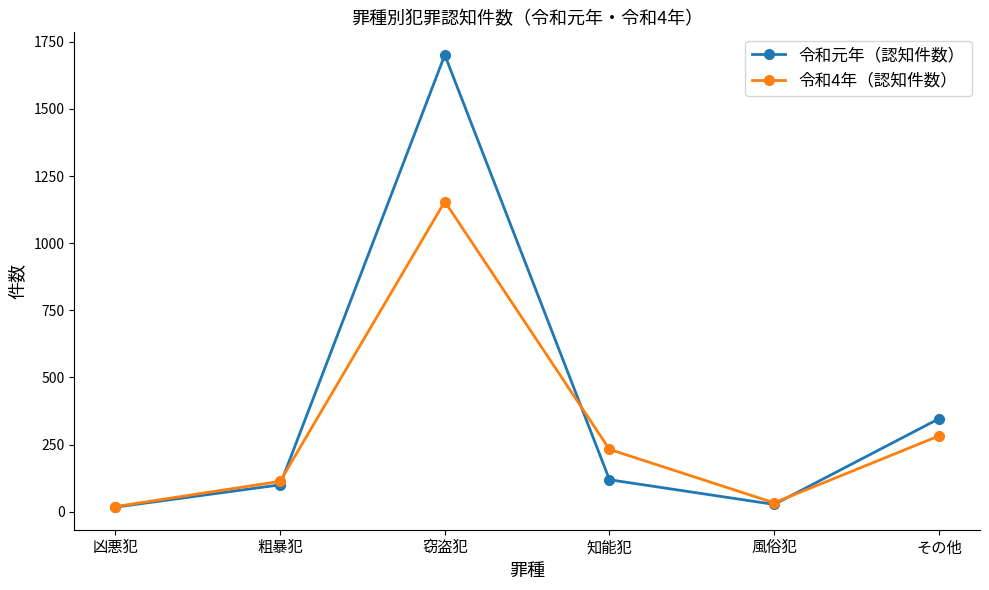

Which series has the largest range (max minus min)?

令和元年（認知件数）